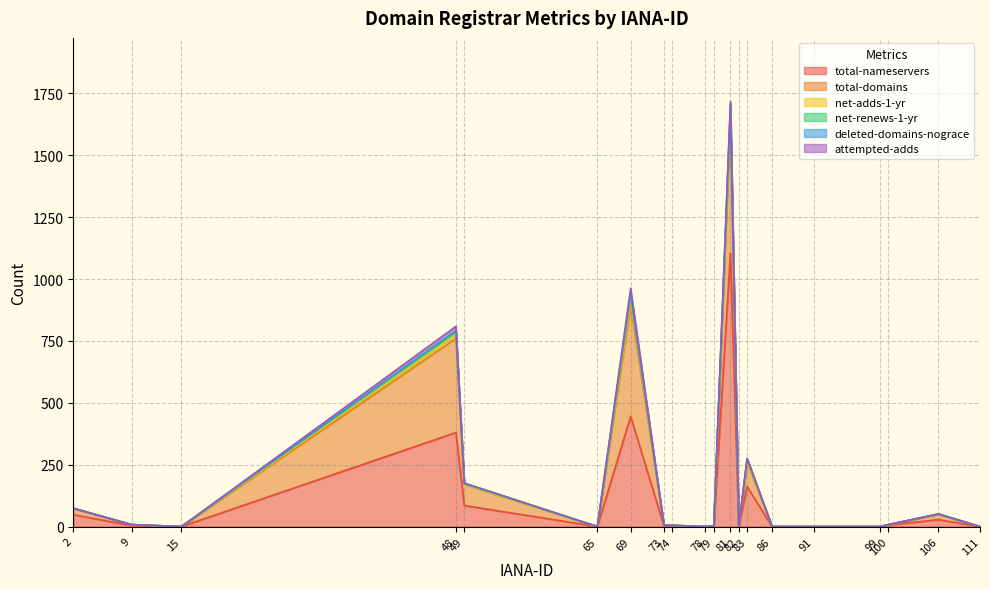

List the labels in order of net-renews-1-yr value, smallest first.

2, 9, 15, 65, 73, 74, 78, 79, 82, 86, 91, 99, 100, 111, 106, 49, 48, 83, 69, 81